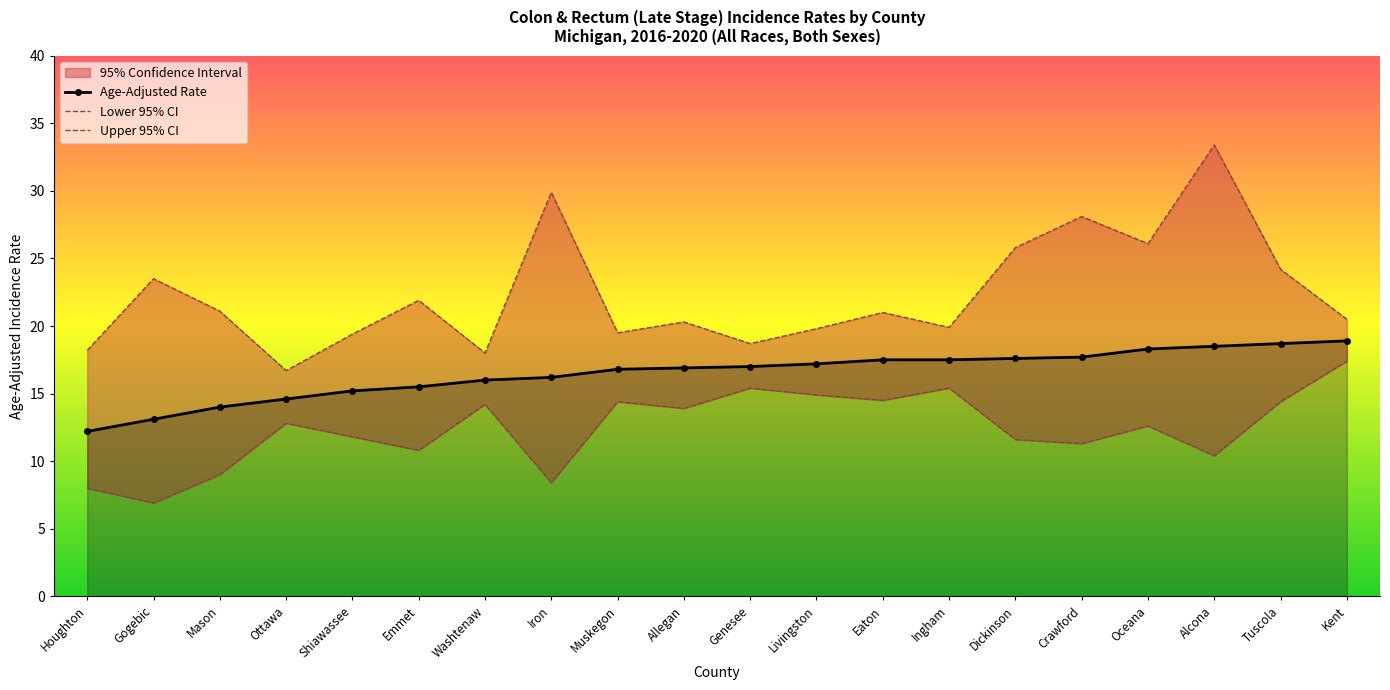

At which category is the sum across all series the highest?

Alcona